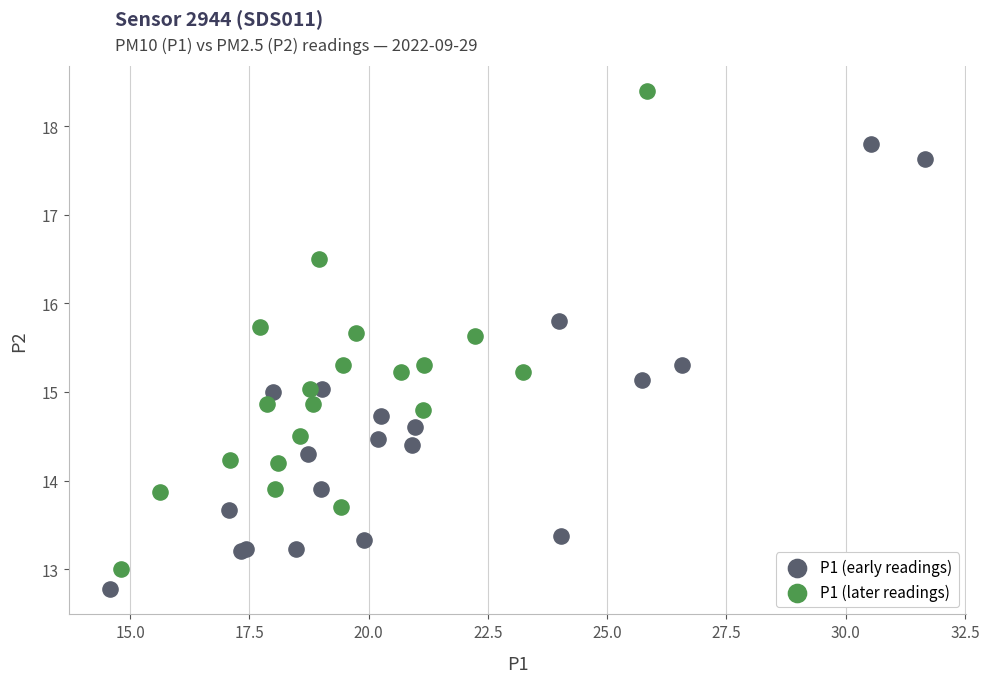

What are all the series names shown in the legend?

P1 (early readings), P1 (later readings)